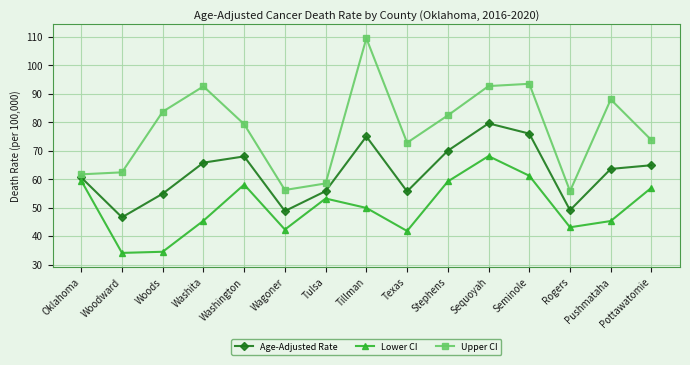

Rank the series at Sequoyah from highest to lowest value.

Upper CI, Age-Adjusted Rate, Lower CI